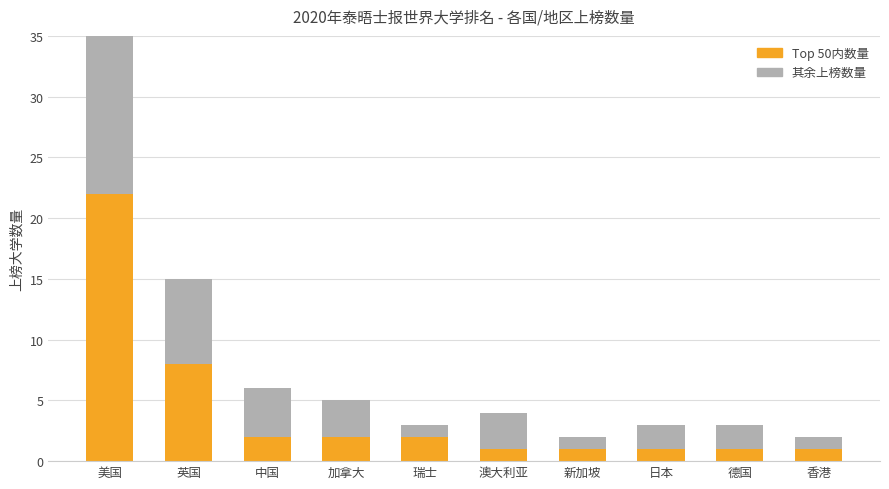

How many bars are there in each group?

2